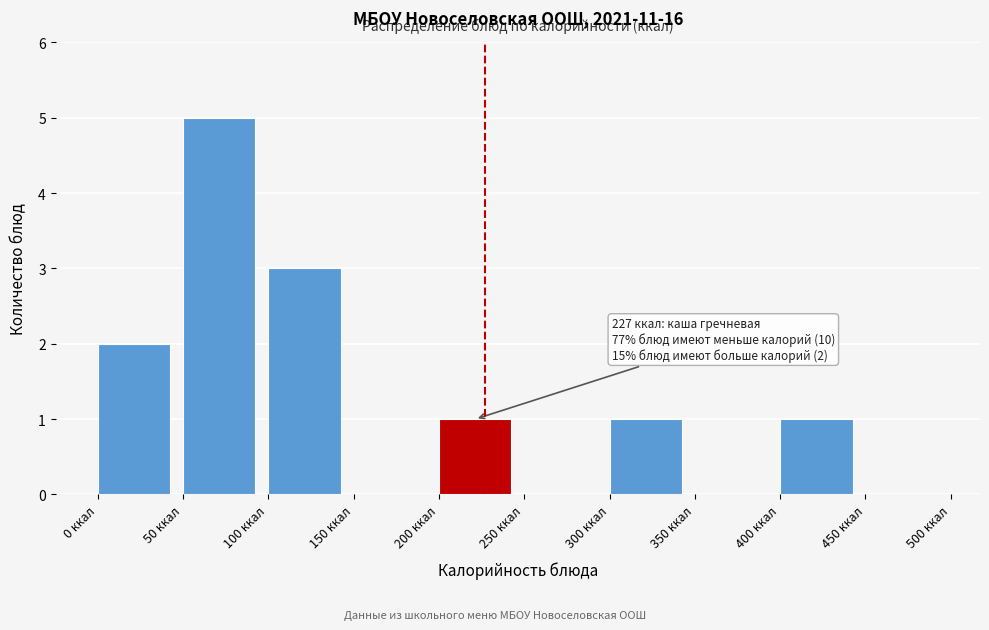

Which range on the x-axis has the tallest bar?

50 to 100